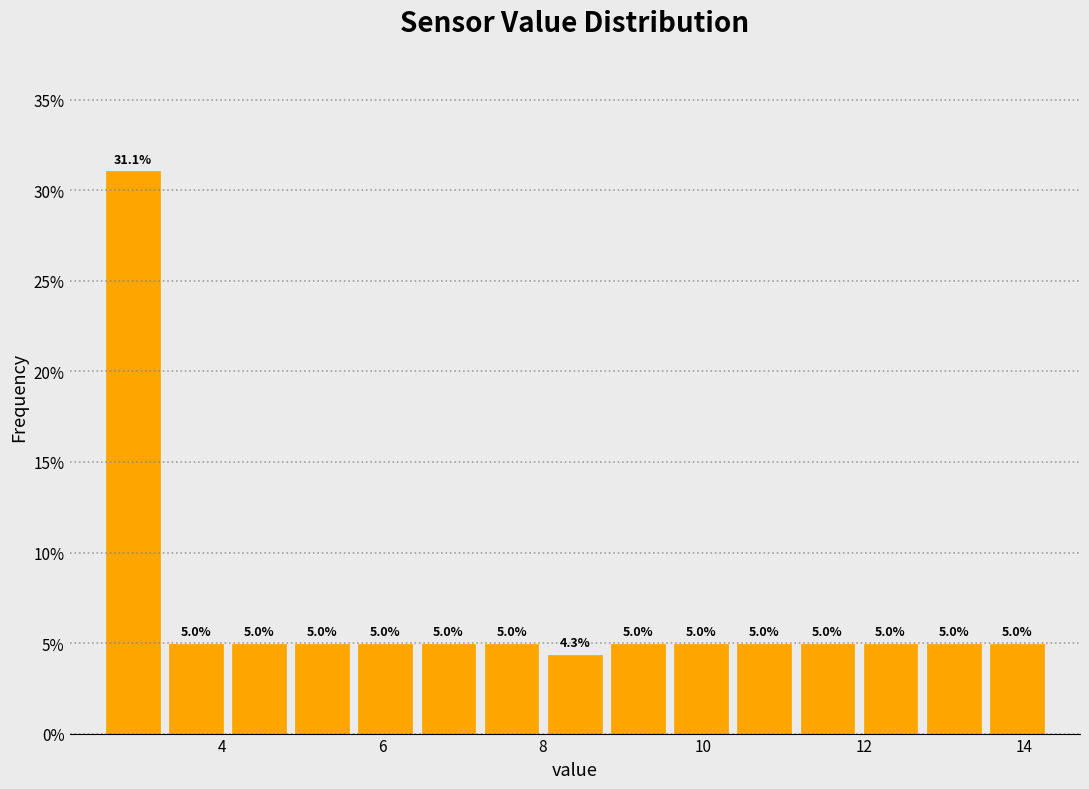

Read against the x-axis, roughly where is the centre of the tallest bar?

2.8